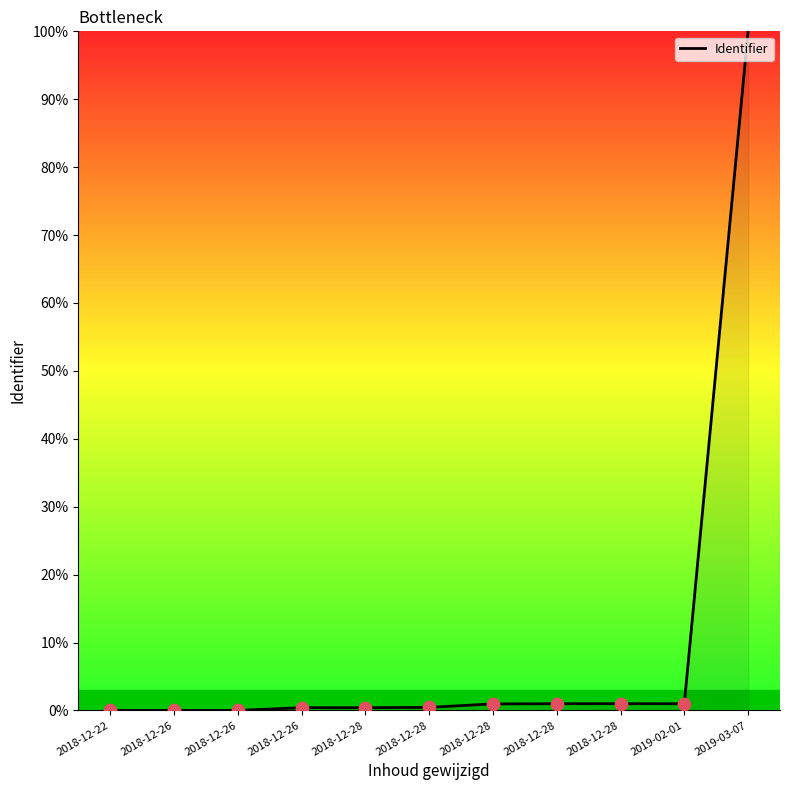

Which has a higher value, 2018-12-26 or 2018-12-26?

2018-12-26